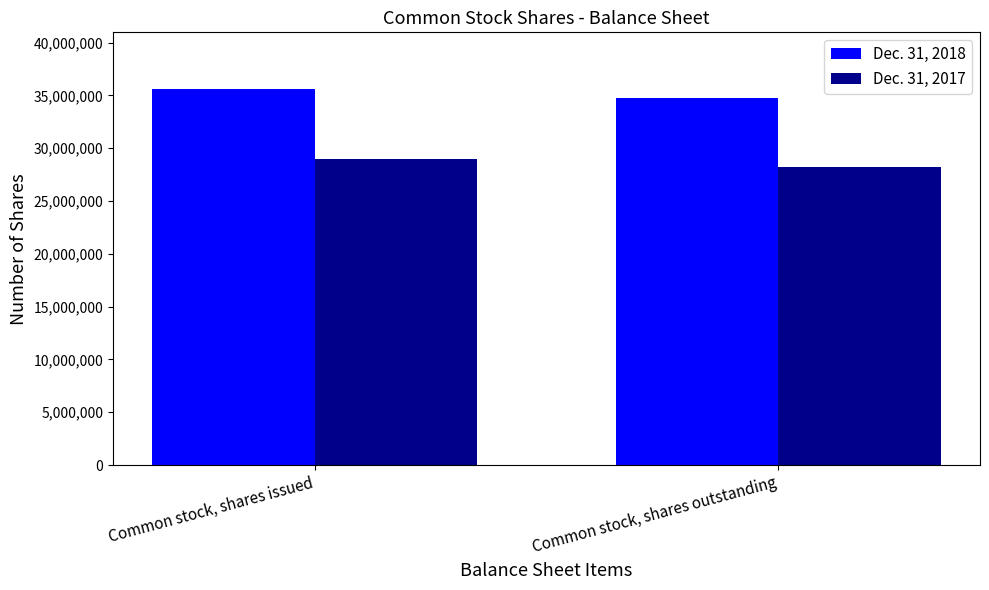

Is it true that Dec. 31, 2017 equals 48448595 at Common stock, shares issued?

False